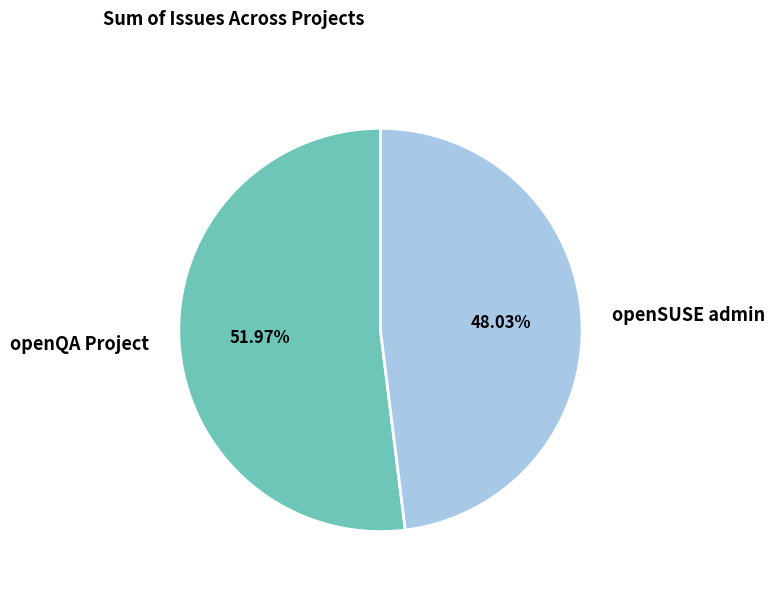

To the nearest percent, what is the combined percentage of openQA Project and openSUSE admin?

100%